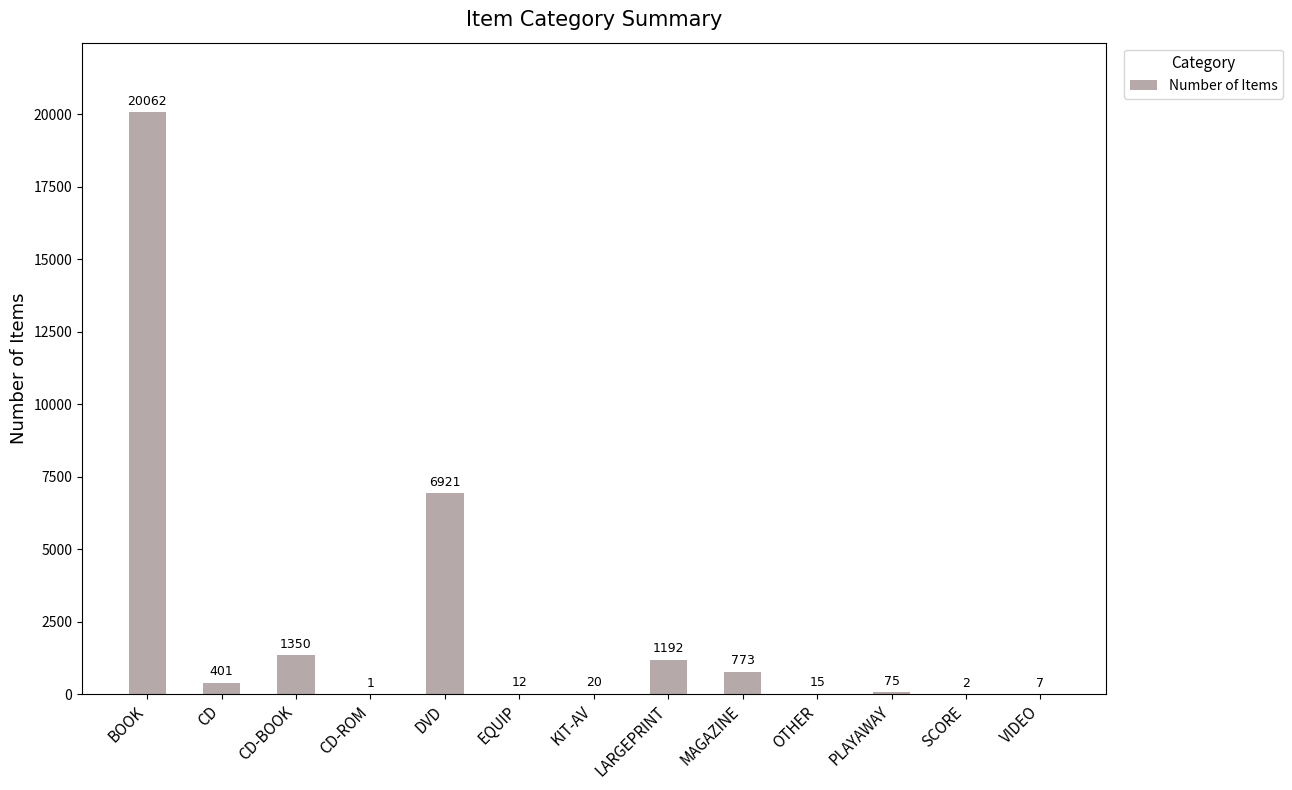

Which category has the highest value across all series?

BOOK